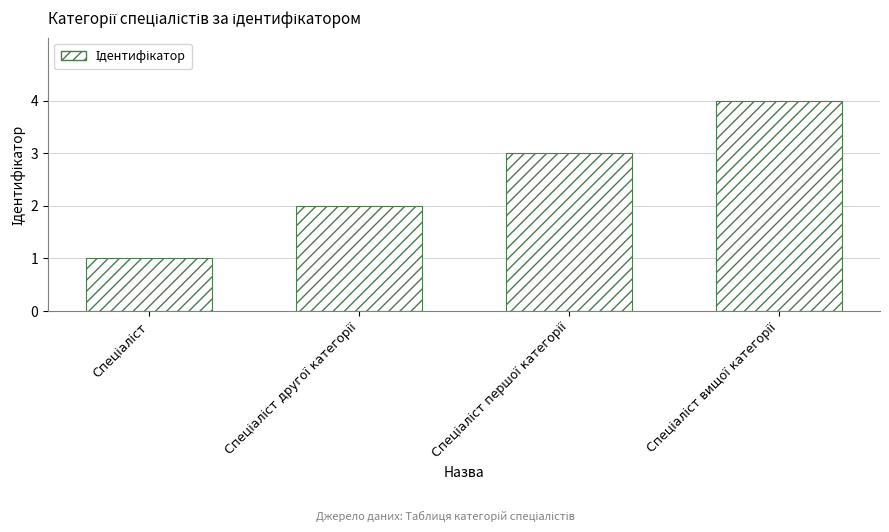

What is the greatest value displayed?

4